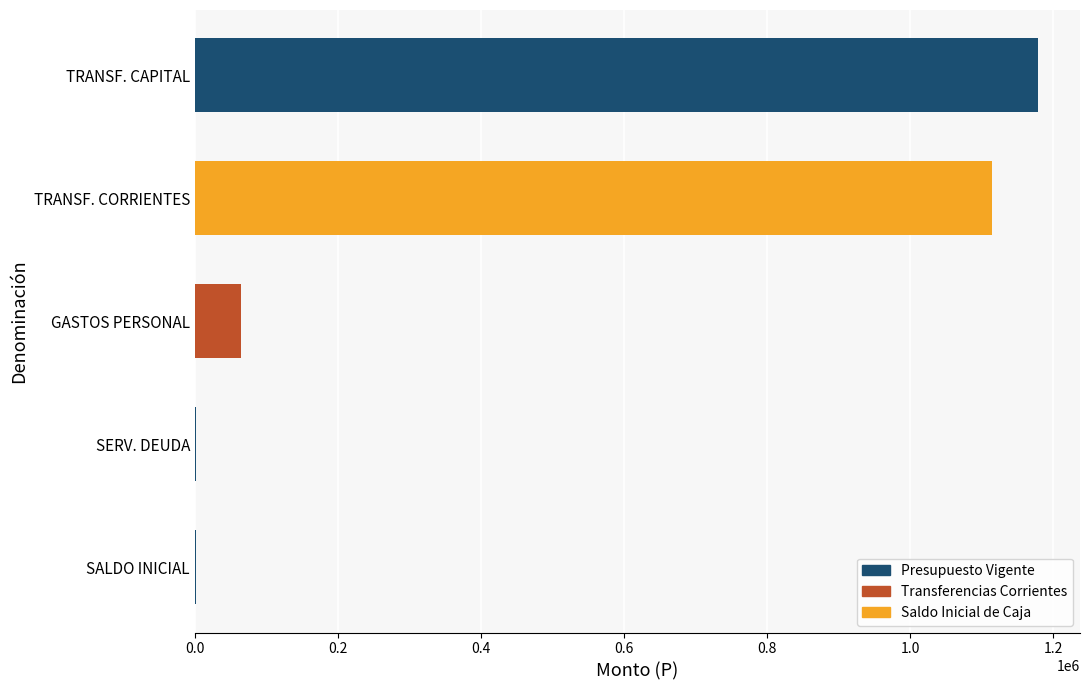

At which category does the chart reach its peak across all series?

TRANSF. CAPITAL